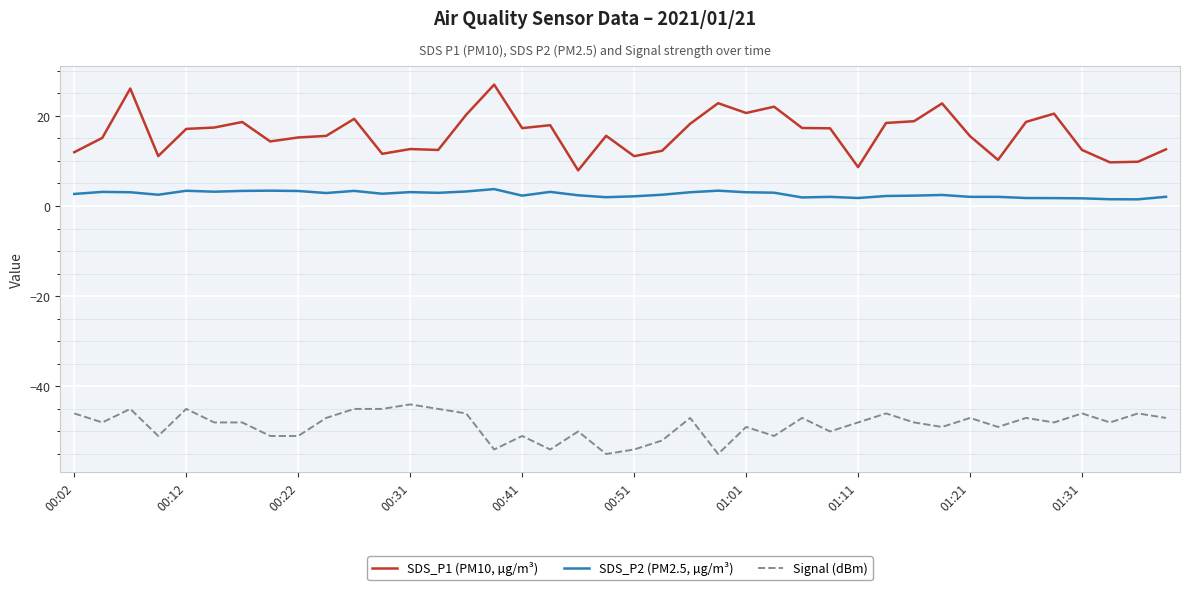

Which series has the largest total across all categories?

SDS_P1 (PM10, µg/m³)